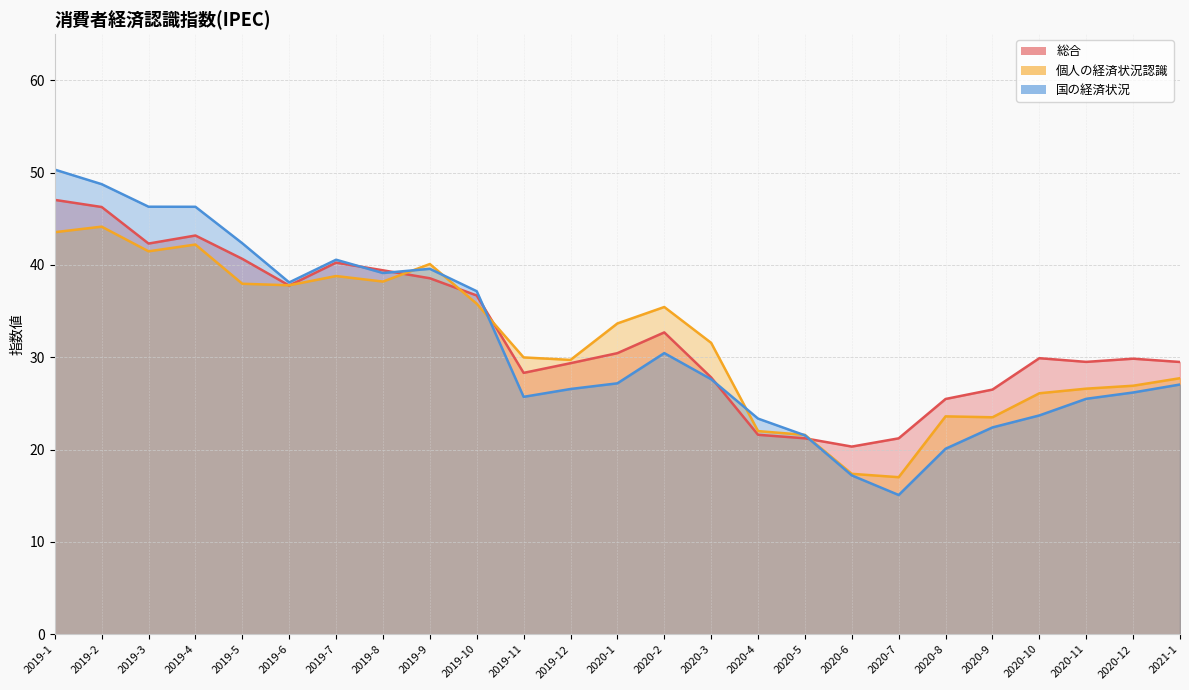

How many times do 個人の経済状況認識 and 国の経済状況 cross each other?

5